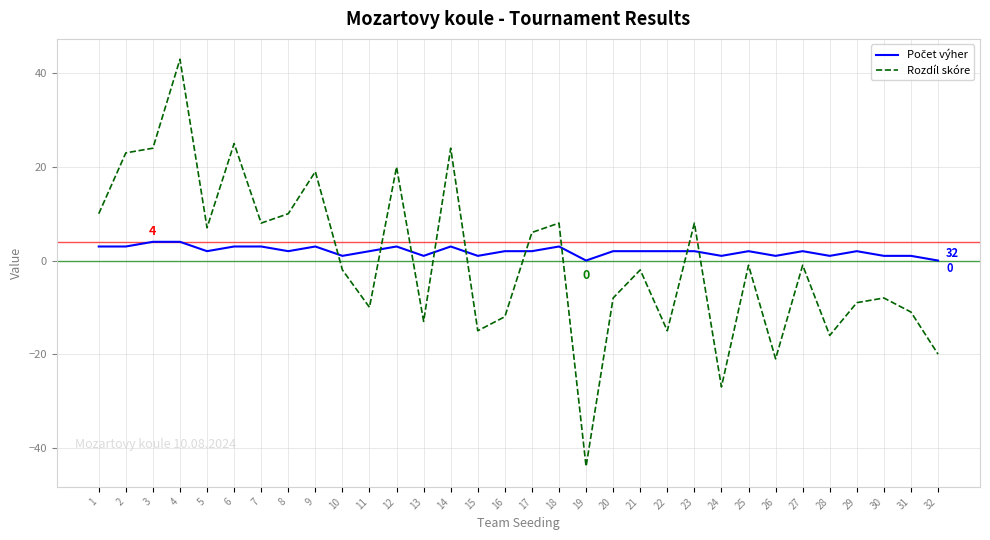

What is the total value across all series at 29?

-7